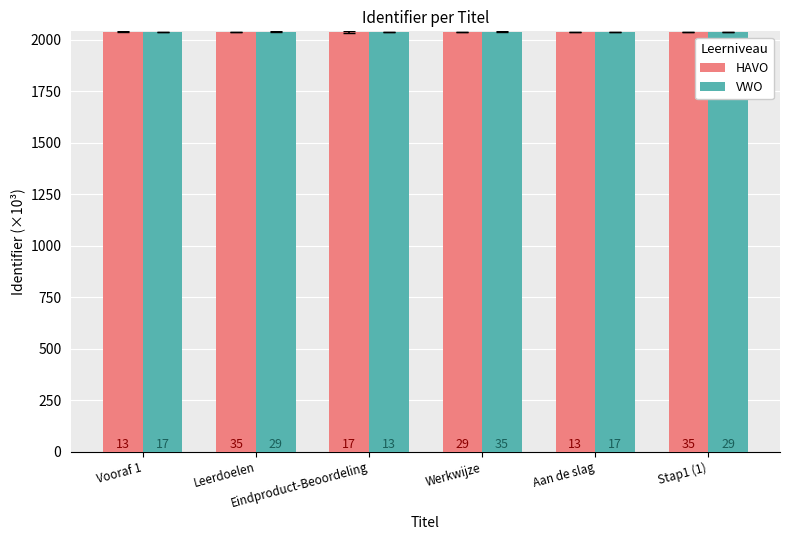

What are all the series names shown in the legend?

HAVO, VWO